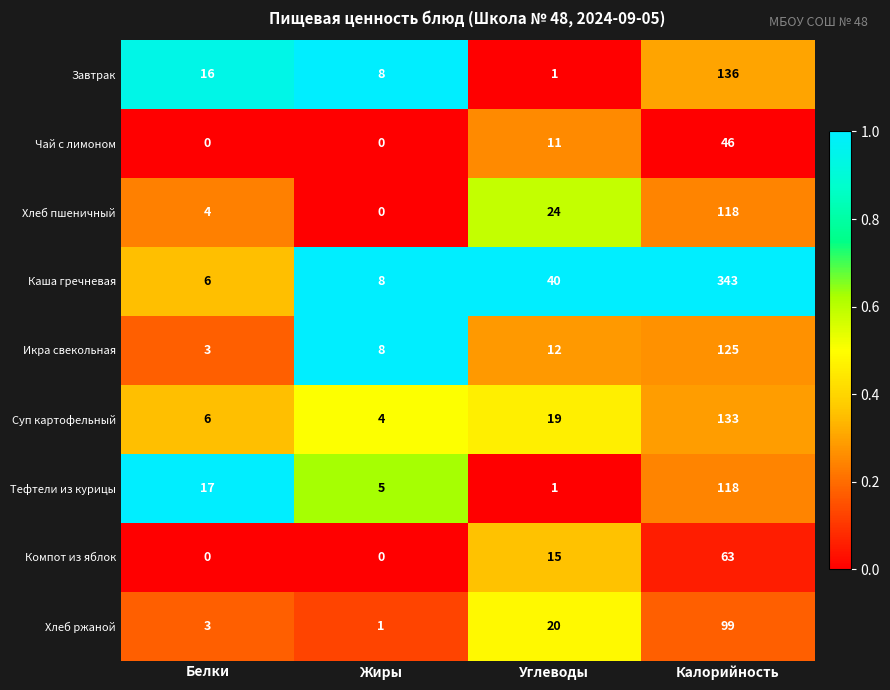

Which series has the largest range (max minus min)?

Каша гречневая